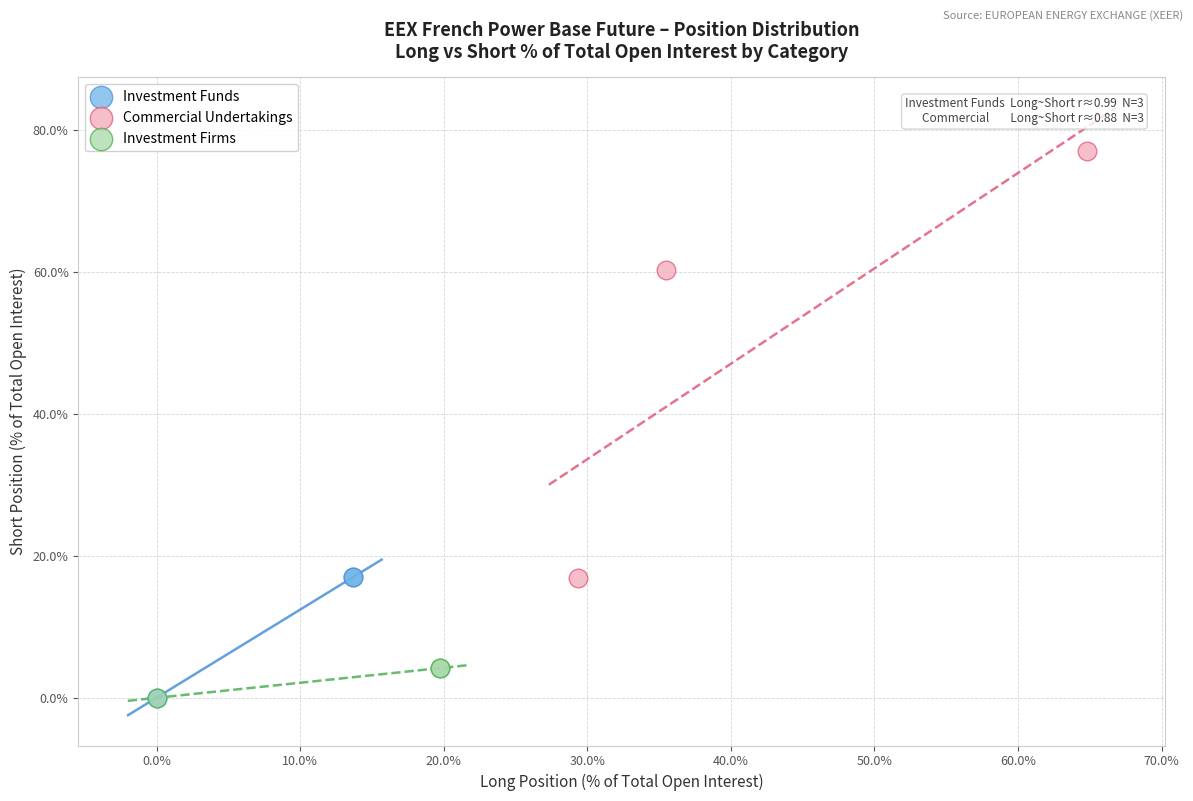

Which series has the widest spread of Y values?

Commercial Undertakings